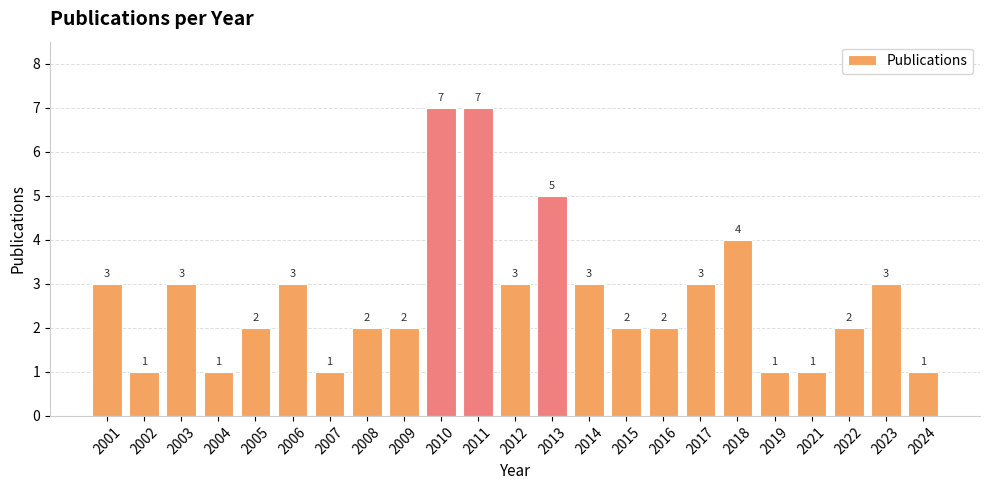

Are the bars grouped side by side (vs. stacked)?

No